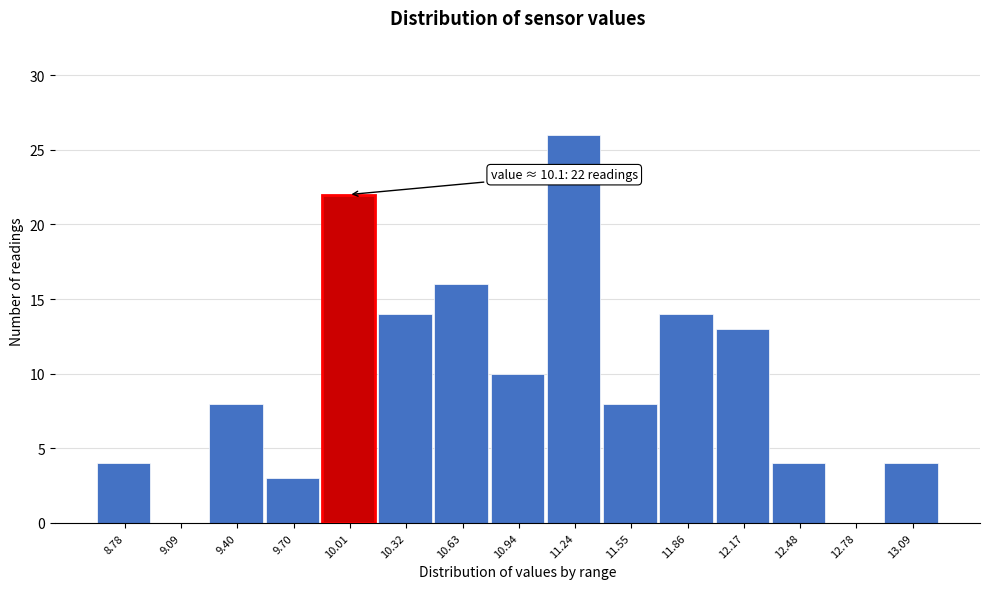

Reading left to right, what are all the values shown in this chart?

8.78=4	9.09=0	9.40=8	9.70=3	10.01=22	10.32=14	10.63=16	10.94=10	11.24=26	11.55=8	11.86=14	12.17=13	12.48=4	12.78=0	13.09=4